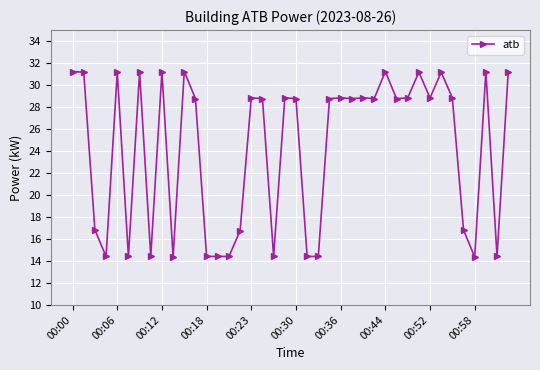

Count the number of data series in this chart.

1